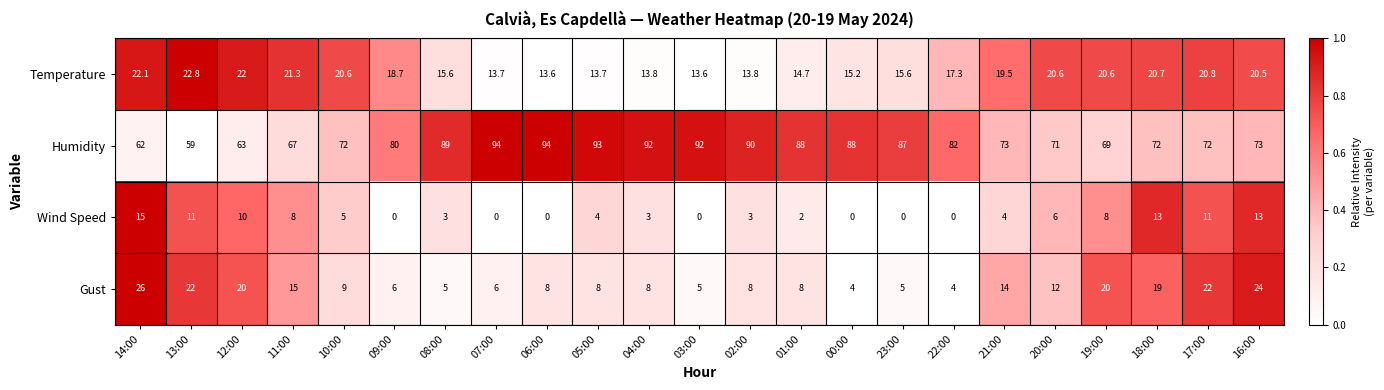

Which category has the highest value in the Temperature series?

13:00